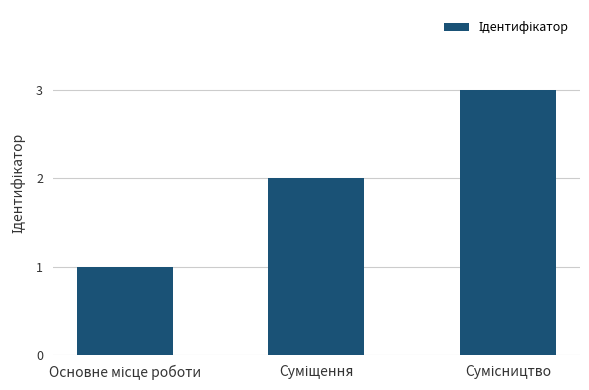

What is the greatest value displayed?

3